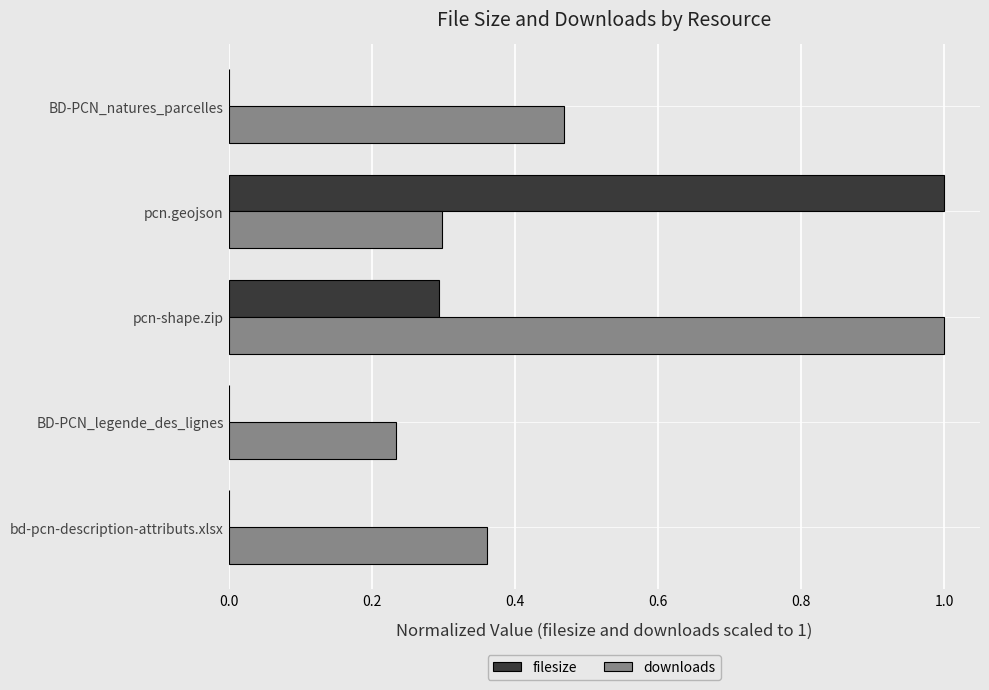

Which series has the largest total across all categories?

downloads